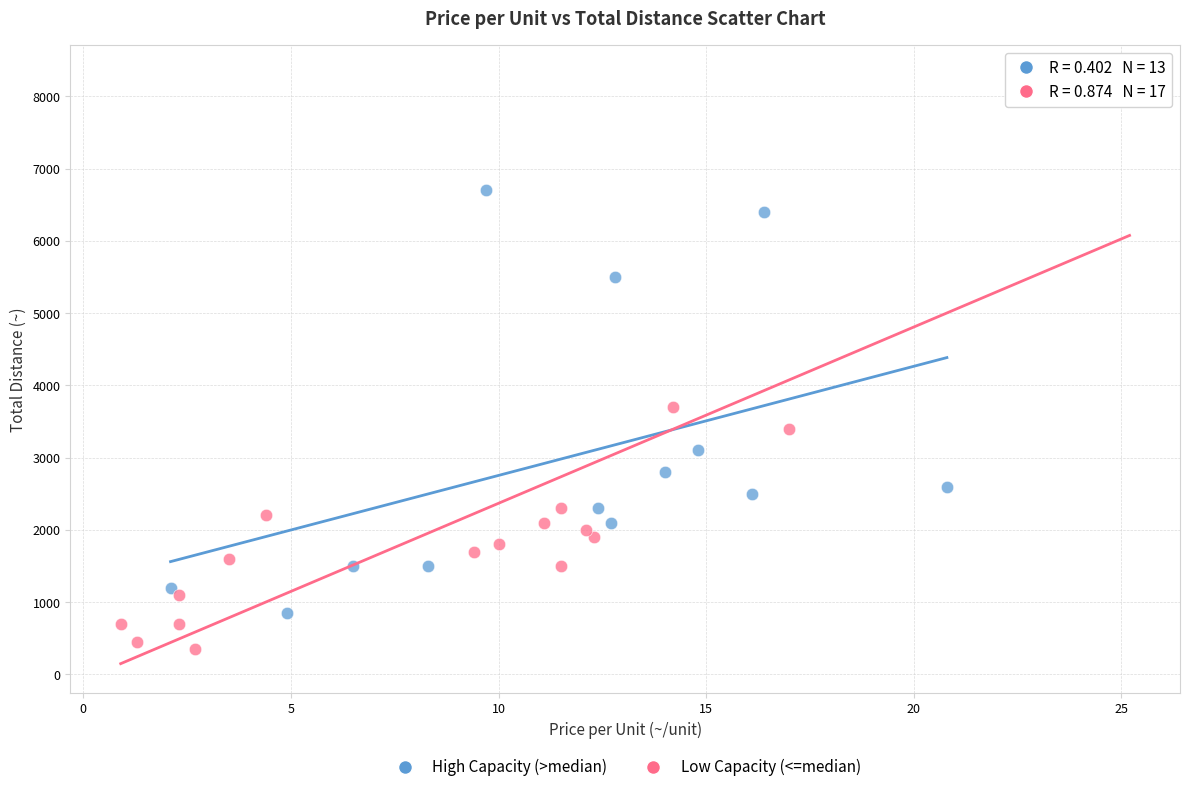

Which series has the largest Y range (max minus min)?

Low Capacity (<=median)